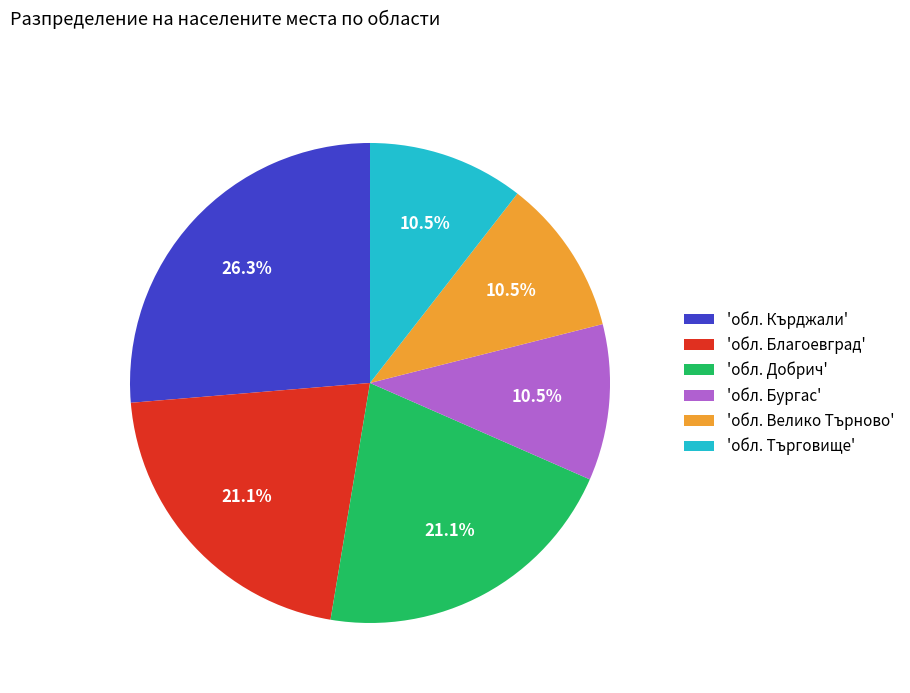

Approximately how many times larger is the value at 'обл. Търговище' compared to 'обл. Добрич'?

0.5